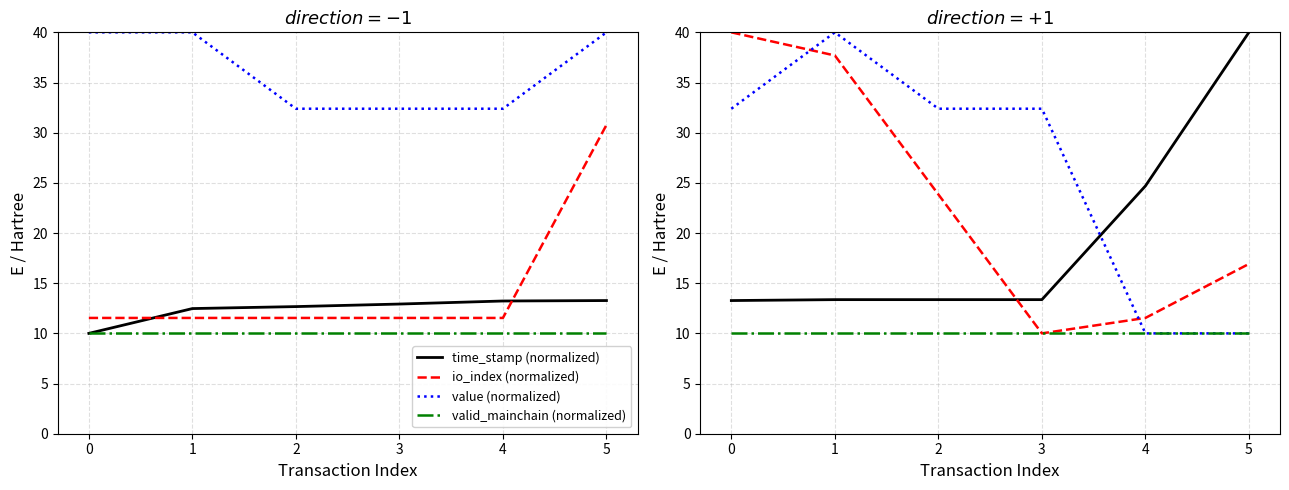

Rank the categories by valid_mainchain (normalized) value from highest to lowest.

0, 1, 2, 3, 4, 5